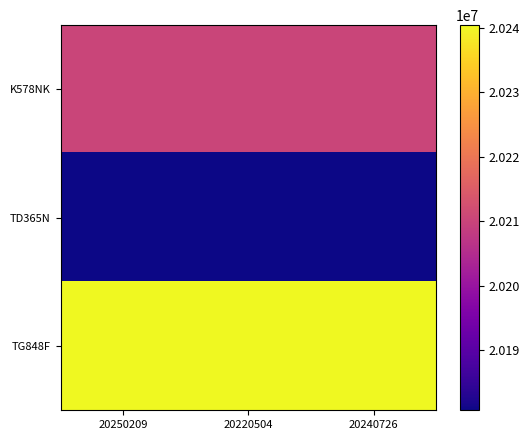

Which series has the largest total across all categories?

TG848F